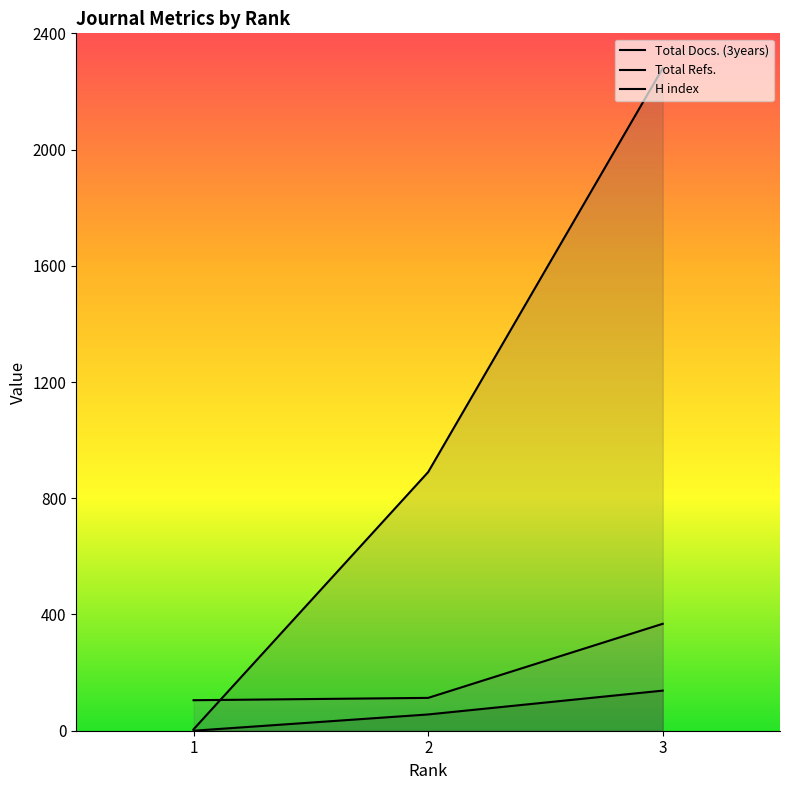

Where does the Total Refs. series first go above 890?

3